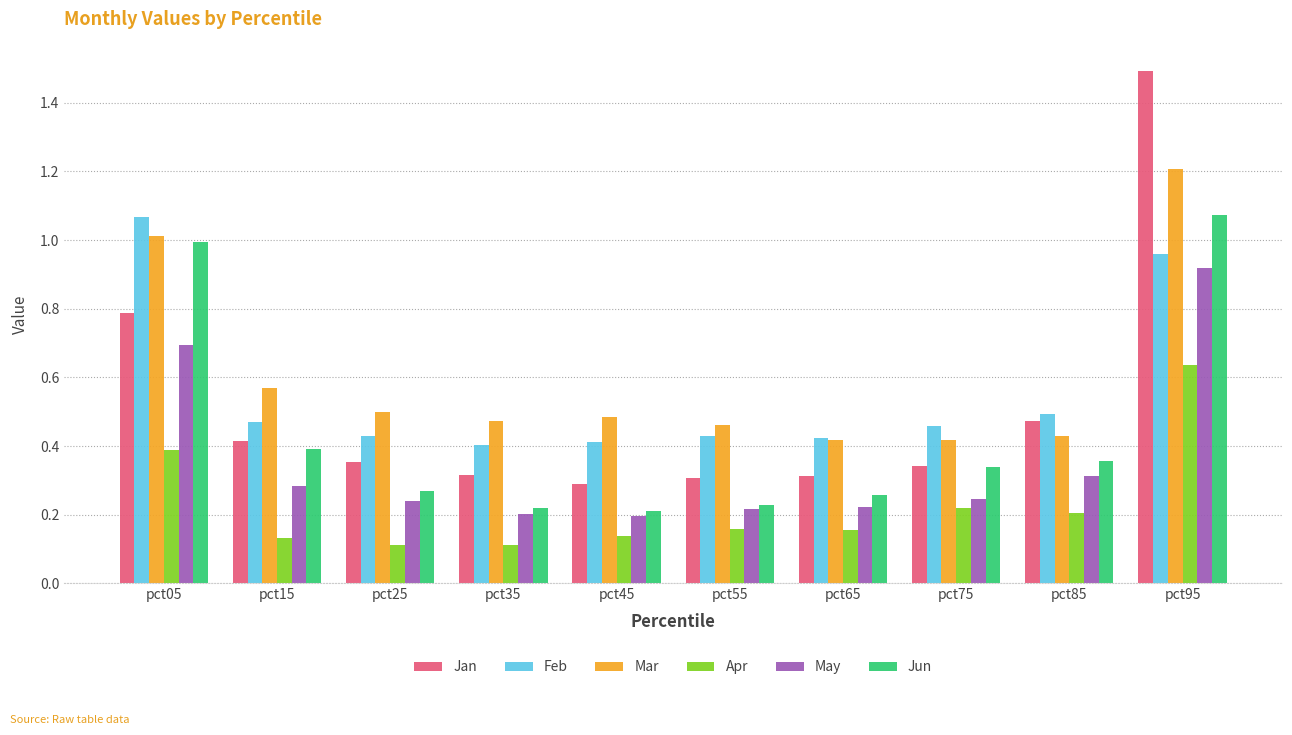

What is the total value across all series at pct35?

1.7